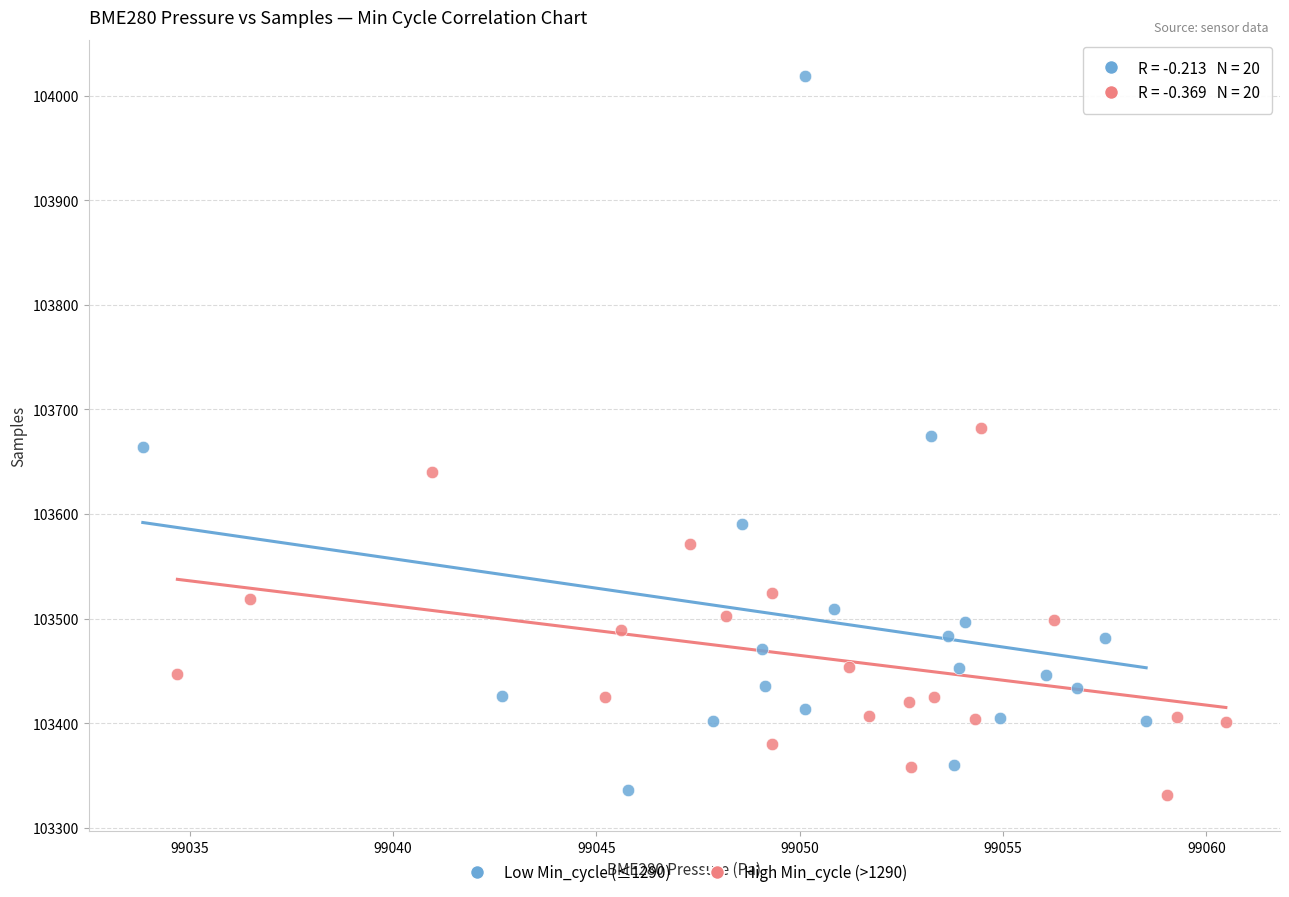

Which series reaches the maximum Y coordinate?

Low Min_cycle (≤1290)